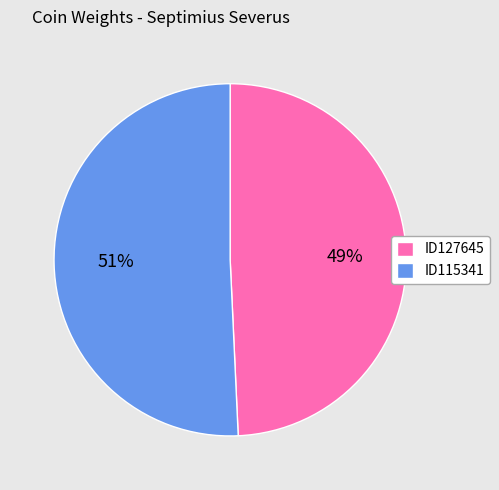

Combined, do ID115341 and ID127645 account for over 50%?

Yes